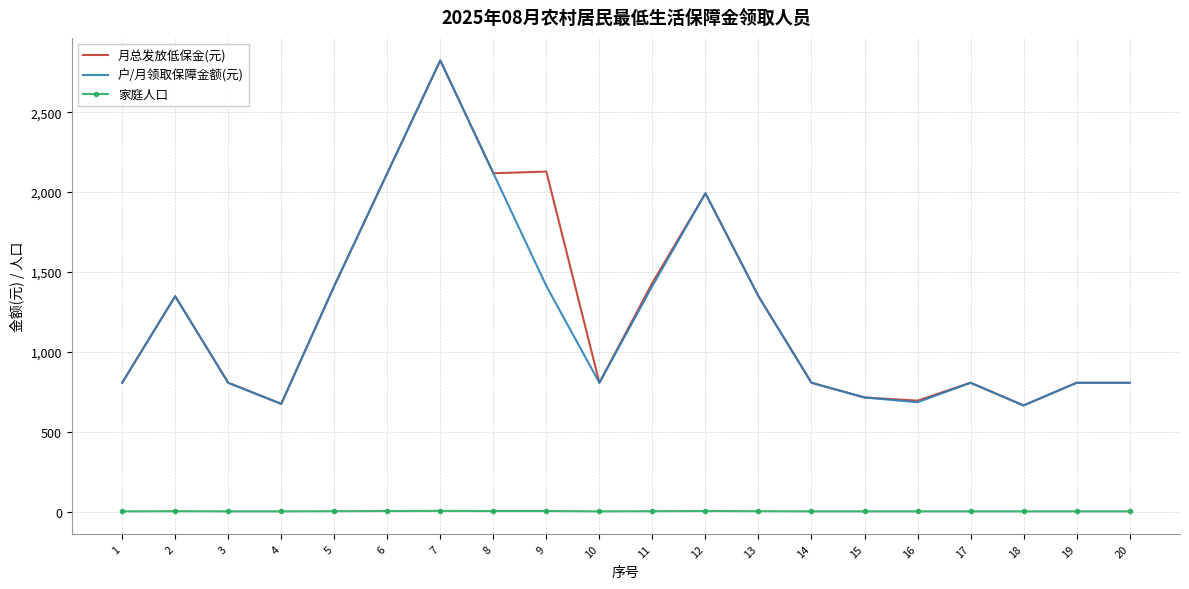

Between 2 and 9, which series saw the biggest shift?

月总发放低保金(元)